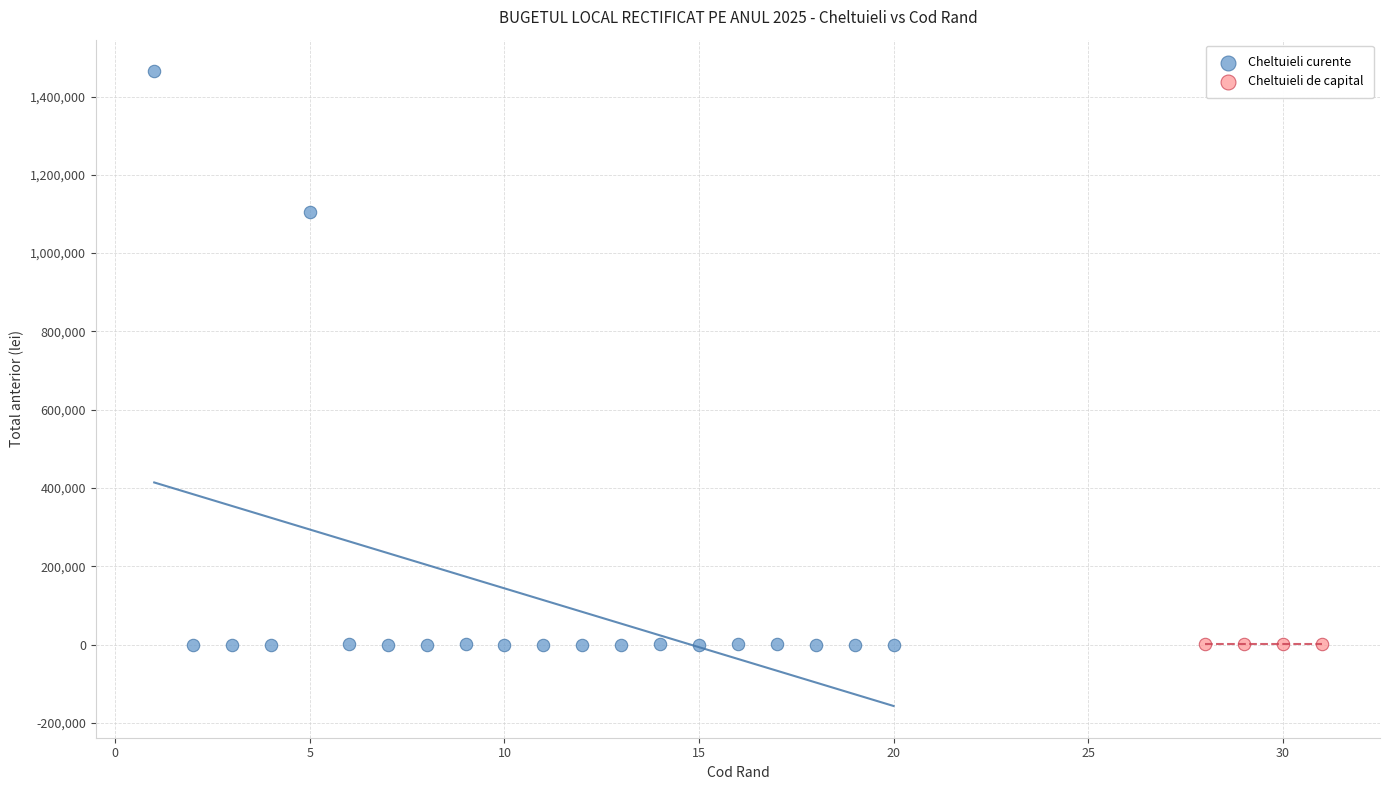

Which series contains the highest Y value?

Cheltuieli curente